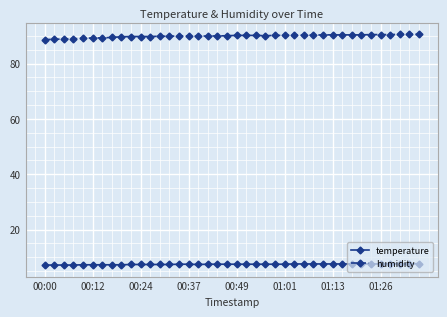

What is the value of the temperature point at the 37th from the left?

7.7